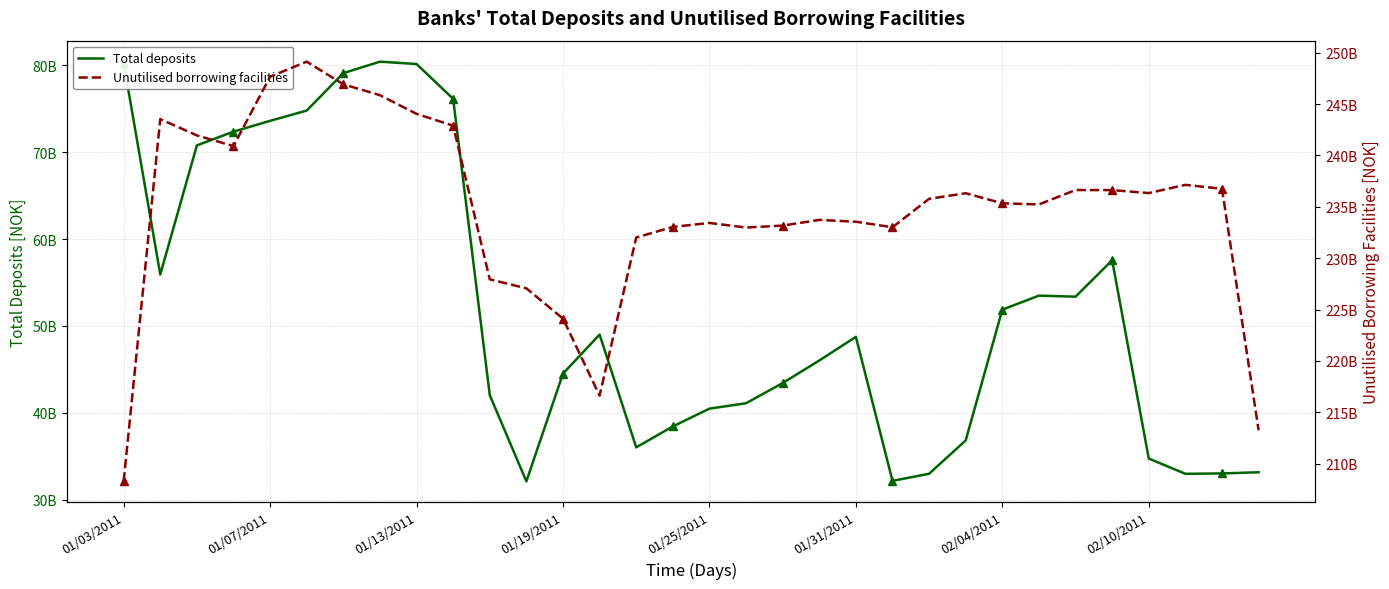

What is the maximum value shown in the chart?

249124783379